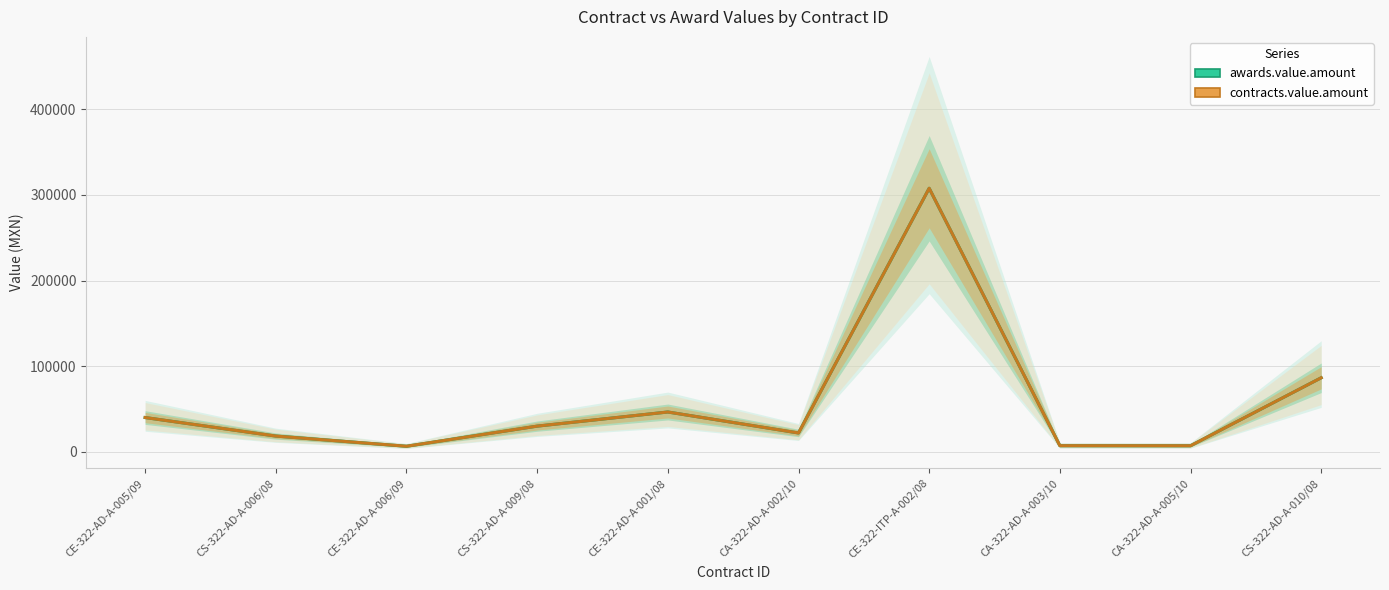

How many lines are shown in the chart?

2